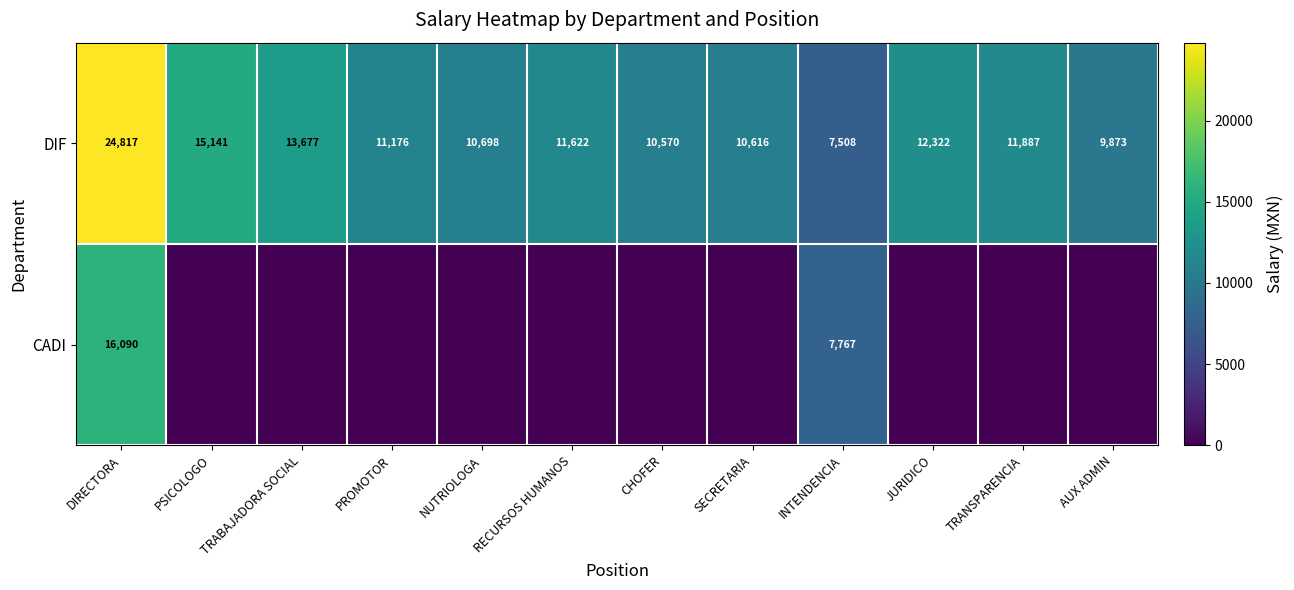

List the labels in order of DIF value, largest first.

DIRECTORA, PSICOLOGO, TRABAJADORA SOCIAL, JURIDICO, TRANSPARENCIA, RECURSOS HUMANOS, PROMOTOR, NUTRIOLOGA, SECRETARIA, CHOFER, AUX ADMIN, INTENDENCIA